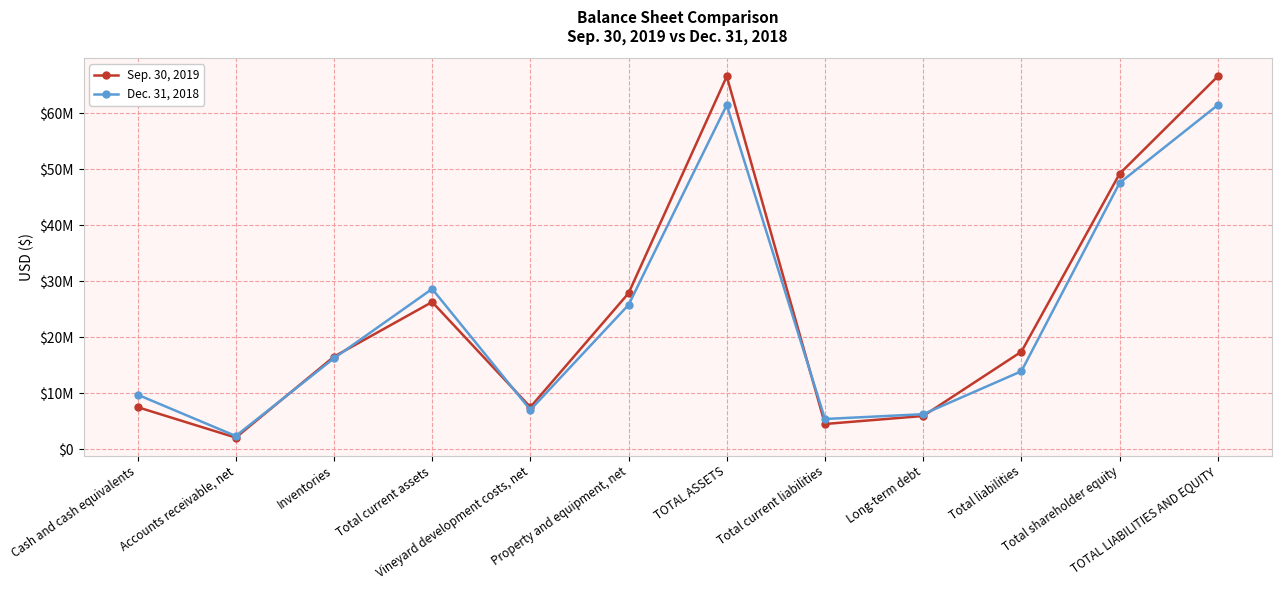

Is the value of Sep. 30, 2019 at Inventories greater than the value of Dec. 31, 2018 at TOTAL ASSETS?

No